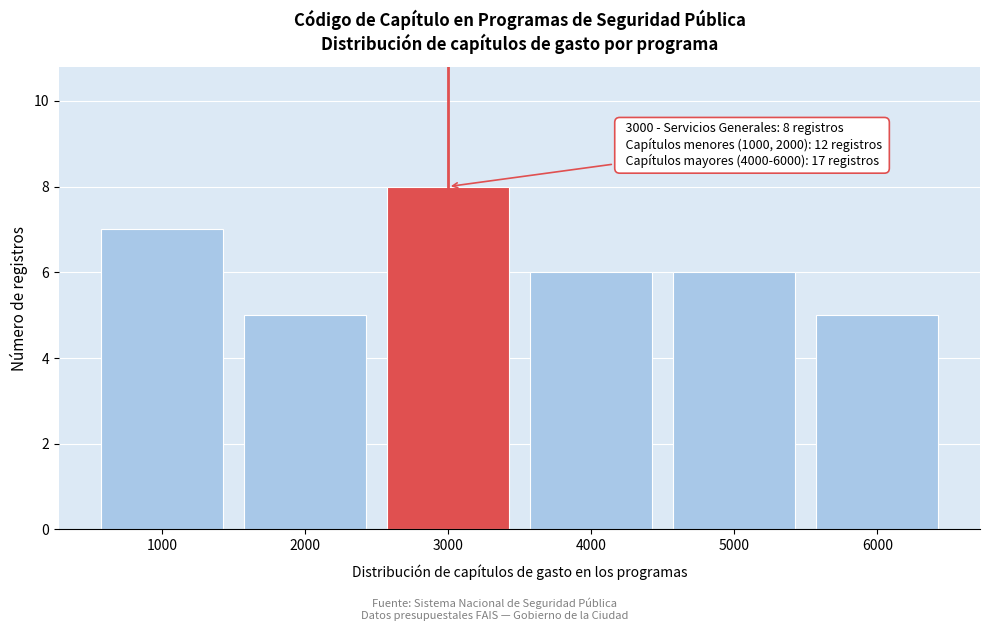

Reading right to left, transcribe all the data shown in this chart.

6000=5	5000=6	4000=6	3000=8	2000=5	1000=7